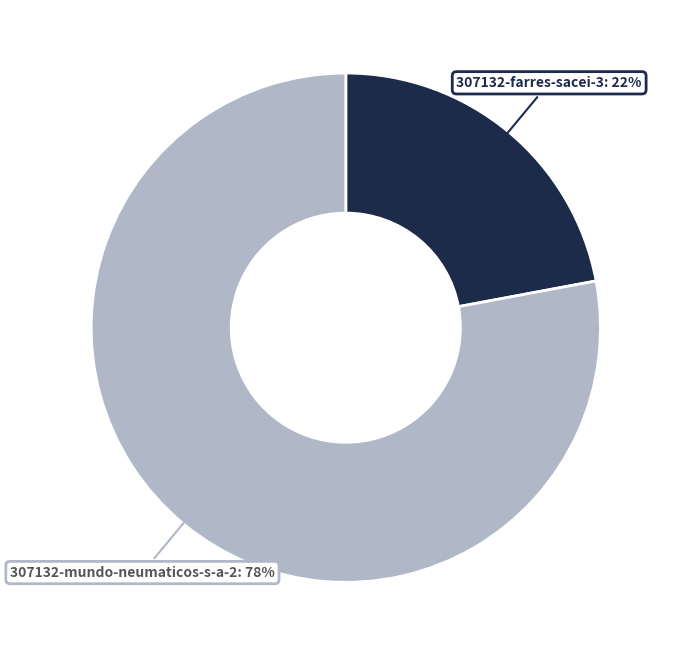

To the nearest percent, what is the average slice percentage?

50%